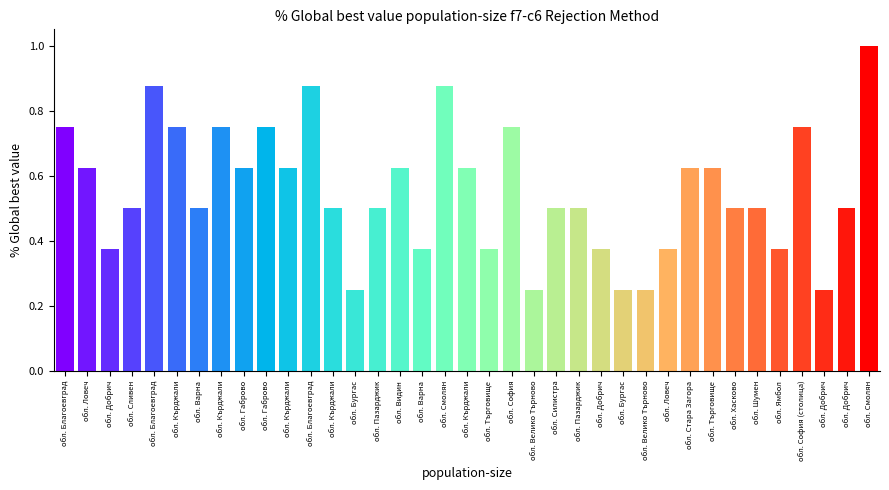

What is the sum of all values?

20.5